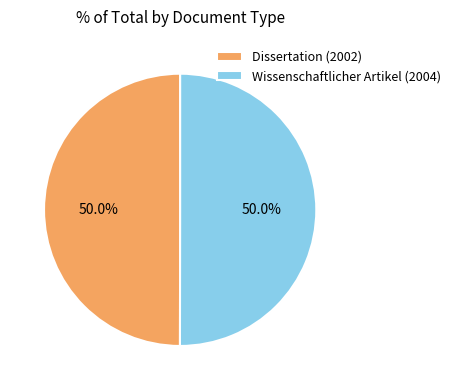

To the nearest percent, what is the combined percentage of Dissertation (2002) and Wissenschaftlicher Artikel (2004)?

100%